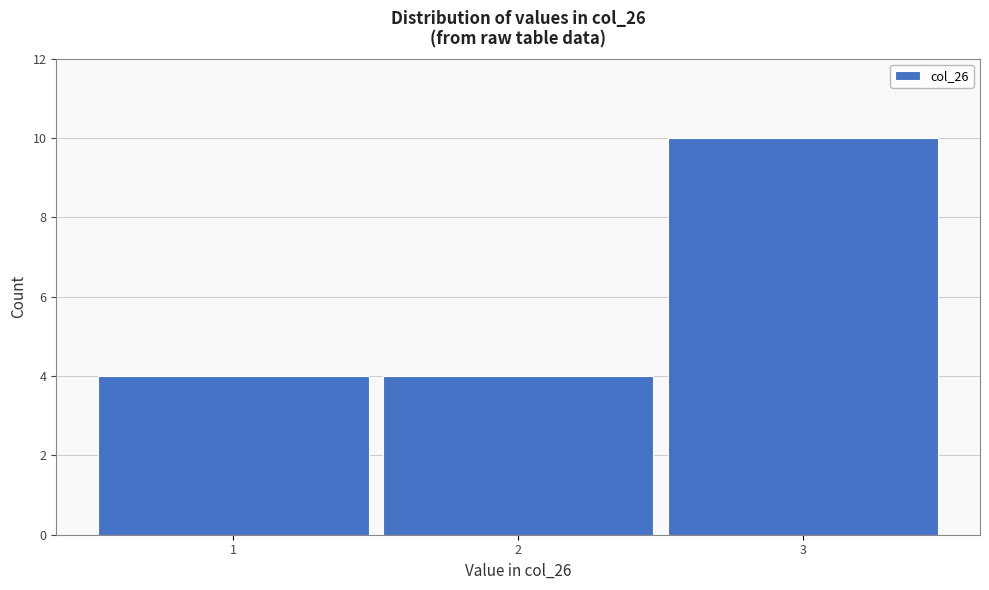

Reading left to right, extract all data points from this chart.

1=4	2=4	3=10